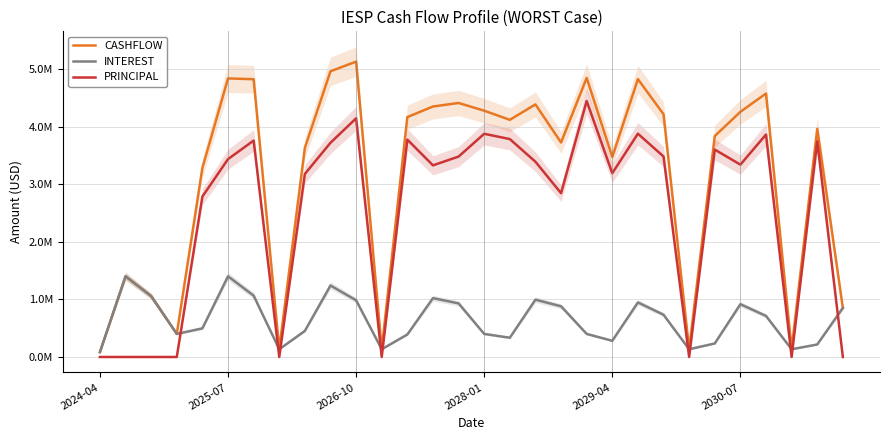

What is the difference between the second highest and minimum values in the PRINCIPAL series?

4.1